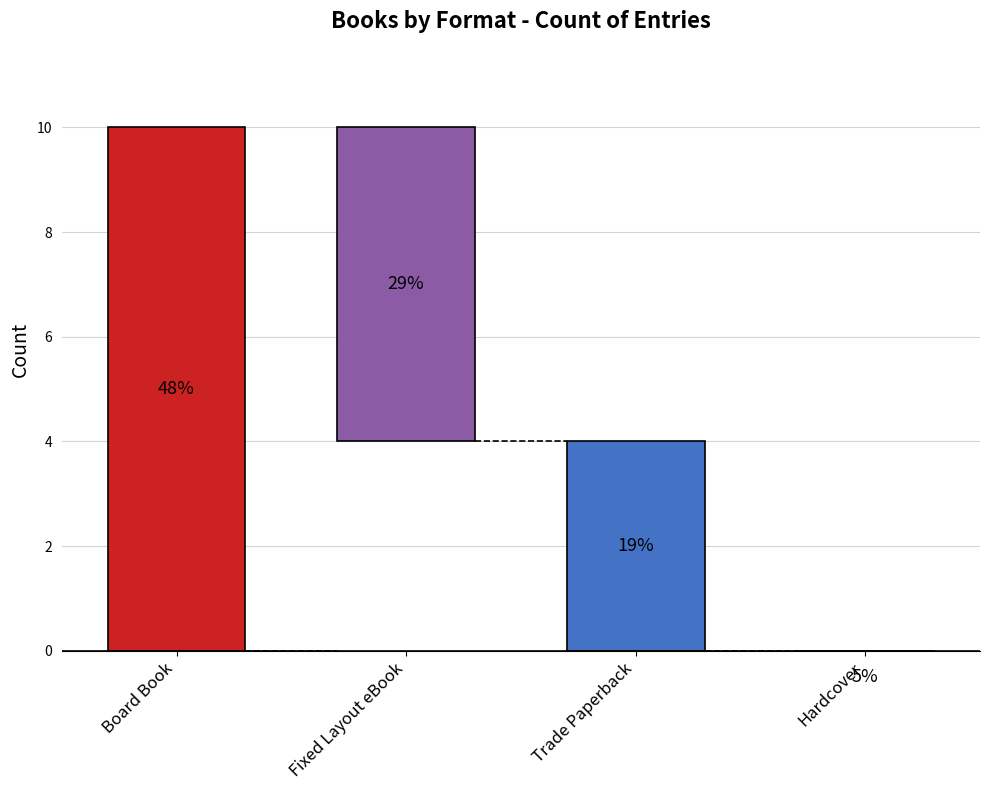

Read the value at Fixed Layout eBook.

6